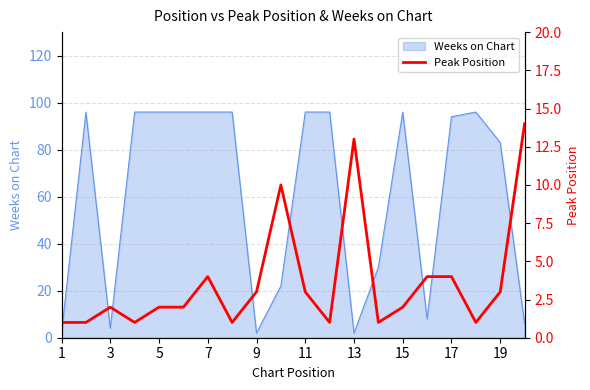

What is the greatest value displayed?

14